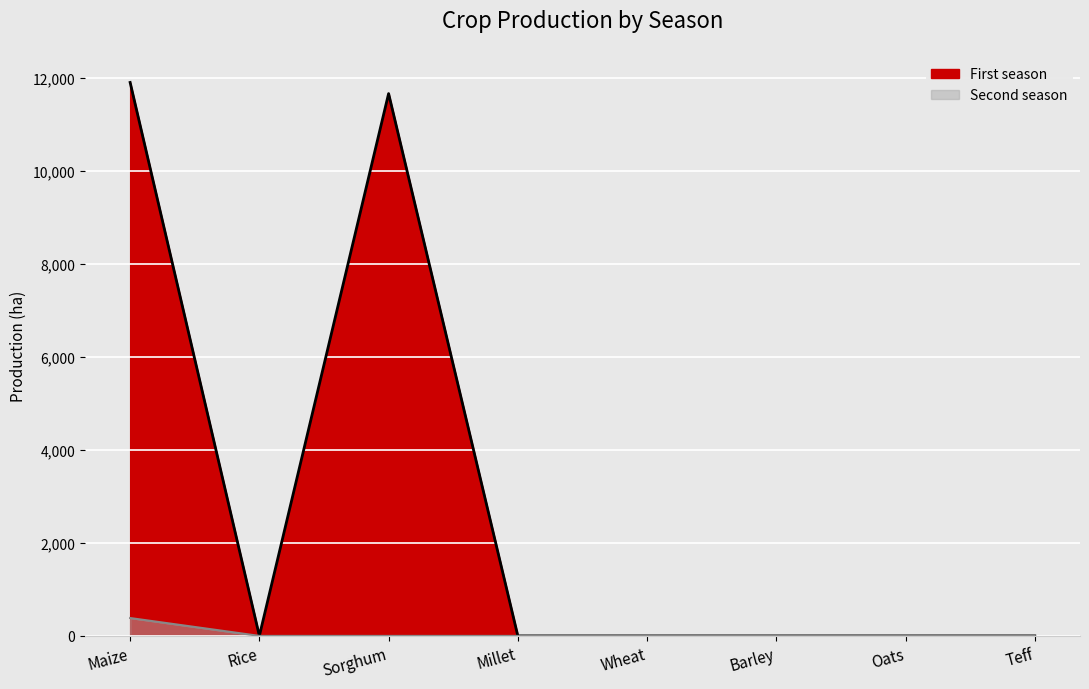

Between Rice and Sorghum, which series saw the biggest shift?

First season